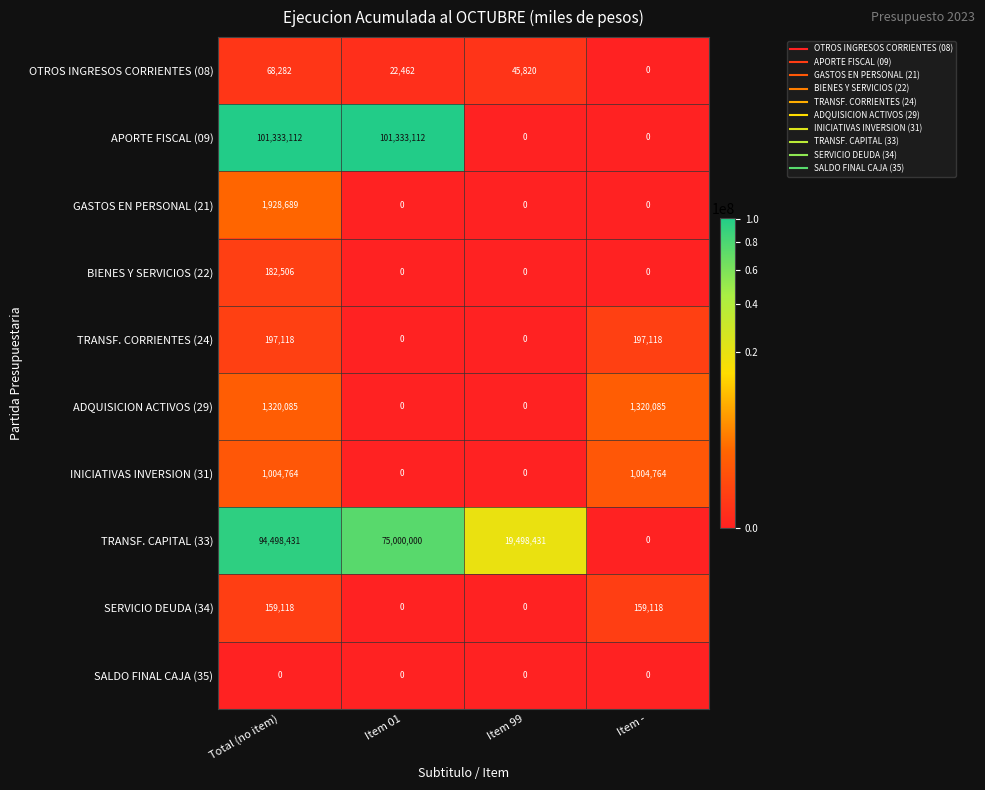

Count the INICIATIVAS INVERSION (31) values in the range 0 to 1004764.

4